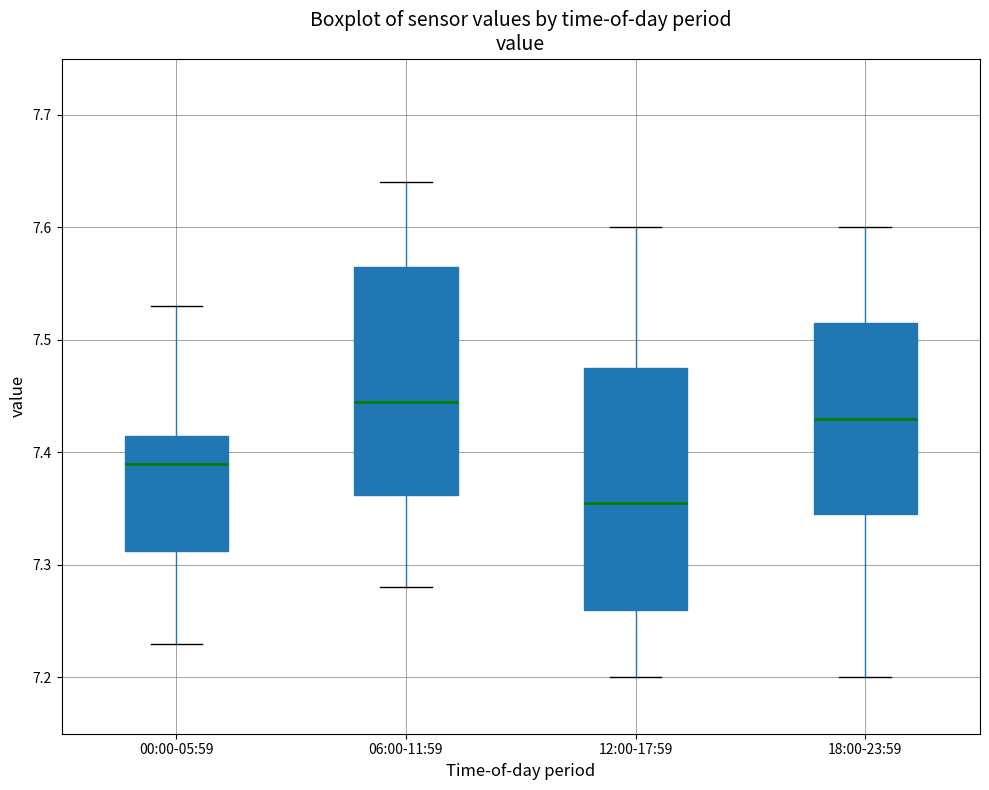

Reading left to right, transcribe this box plot: for each box, give where its median line is, the range the box spans, and where its two whiskers end, as read against the y-axis. The values are not printed on the chart, so give them approximately, as read against the axis.

00:00-05:59: median 7.39, box 7.31 to 7.42, whiskers 7.23 to 7.53
06:00-11:59: median 7.45, box 7.36 to 7.57, whiskers 7.28 to 7.64
12:00-17:59: median 7.36, box 7.26 to 7.48, whiskers 7.20 to 7.60
18:00-23:59: median 7.43, box 7.35 to 7.52, whiskers 7.20 to 7.60